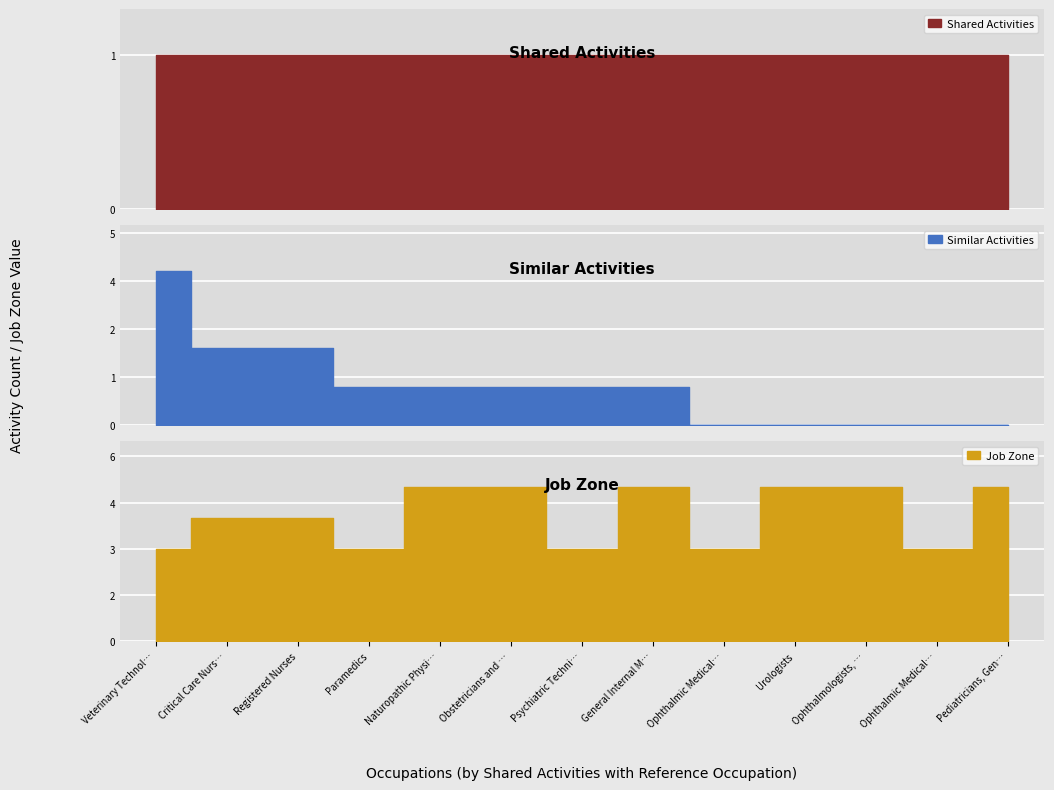

Which label corresponds to the largest value in the chart?

Naturopathic Physi…